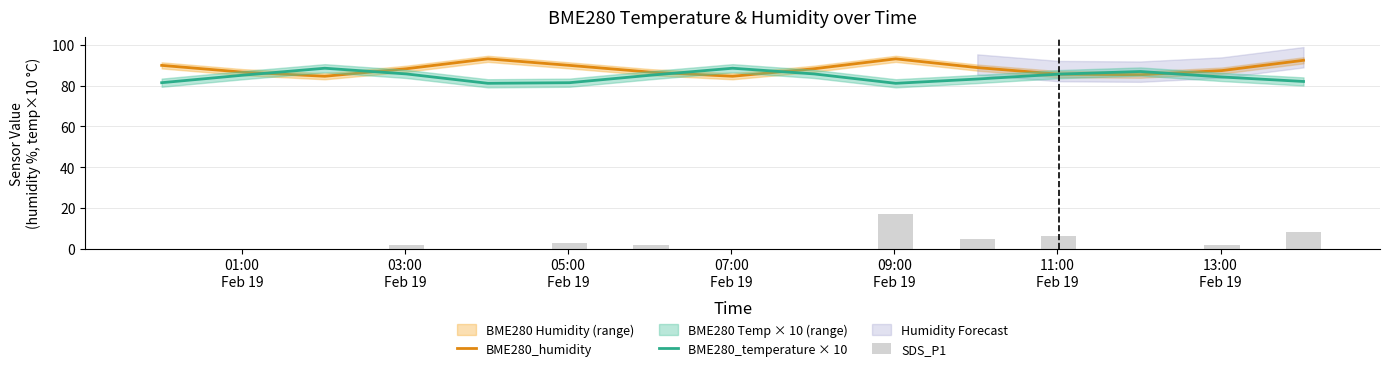

What is the highest value of the BME280_humidity series?

93.2